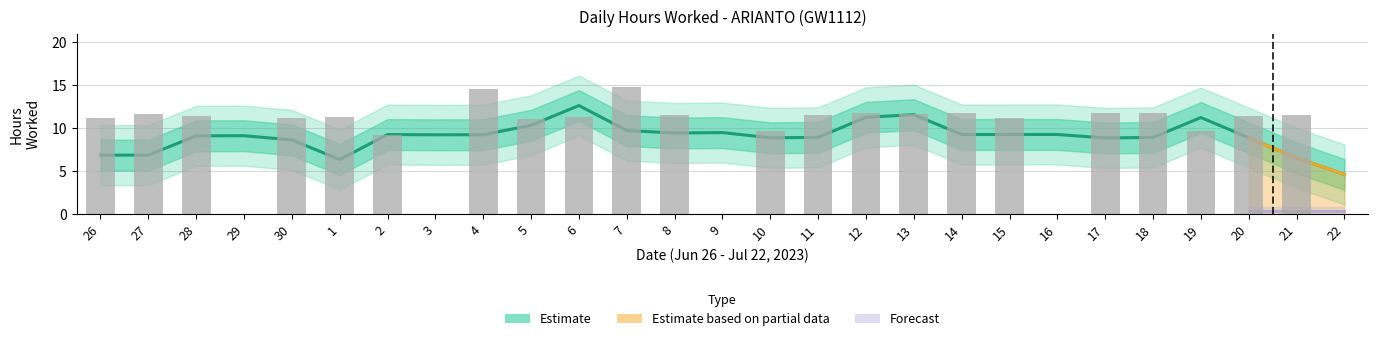

What position from the left is 3?

8